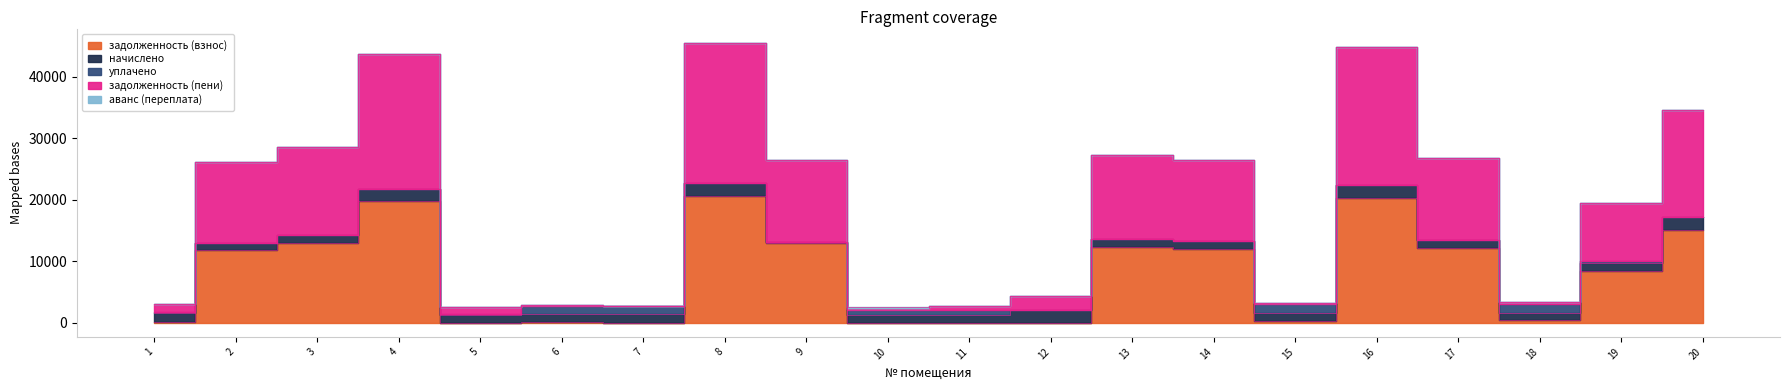

Reading left to right, list all the values displayed in this chart.

задолженность (взнос): 219.4	11824.2	12961.1	19750.3	2.4	206.8	0.5	20627.4	13026.1	0.0	0.2	0.0	12376.4	12019.1	233.2	20302.6	12149.0	419.0	8358.5	15172.6
начислено: 1316.6	1238.3	1357.4	2068.4	1265.5	1241.8	1381.2	2160.3	180.0	1252.0	1357.4	2146.7	1296.2	1258.7	1401.6	2126.3	1272.4	1252.0	1364.2	2112.7
уплачено: 219.4	0.0	0.0	0.0	213.0	1242.3	1381.0	0.0	0.0	834.6	678.8	0.0	0.0	0.0	1404.1	0.0	0.0	1461.5	300.0	0.0
задолженность (пени): 1316.6	13062.5	14318.5	21818.8	1055.0	206.2	0.7	22787.7	13206.1	208.7	678.9	2146.7	13672.6	13277.8	230.6	22428.8	13421.4	209.5	9422.7	17285.3
аванс (переплата): 0.0	0.0	0.0	0.0	0.0	0.0	0.0	0.0	0.0	208.7	0.0	0.0	0.0	0.0	0.0	0.0	0.0	0.0	0.0	0.0